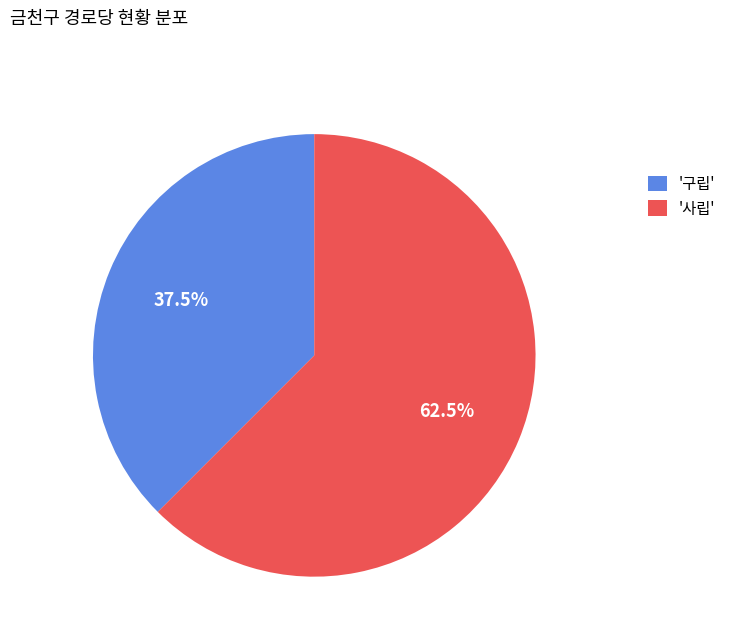

What portion of the pie excludes '사립'?

37.5%